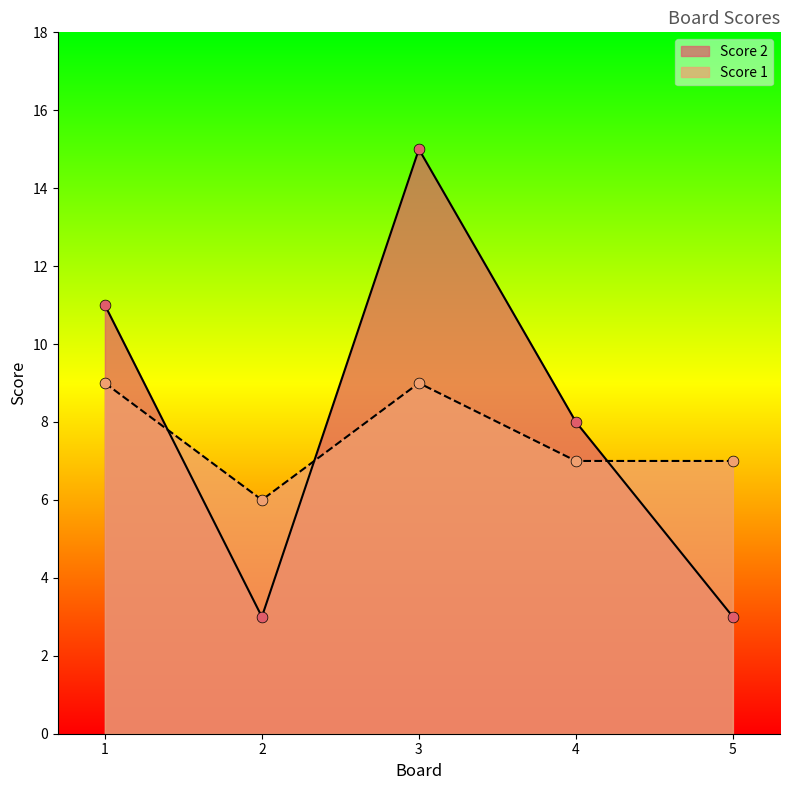

What are all the series names shown in the legend?

Score 2, Score 1